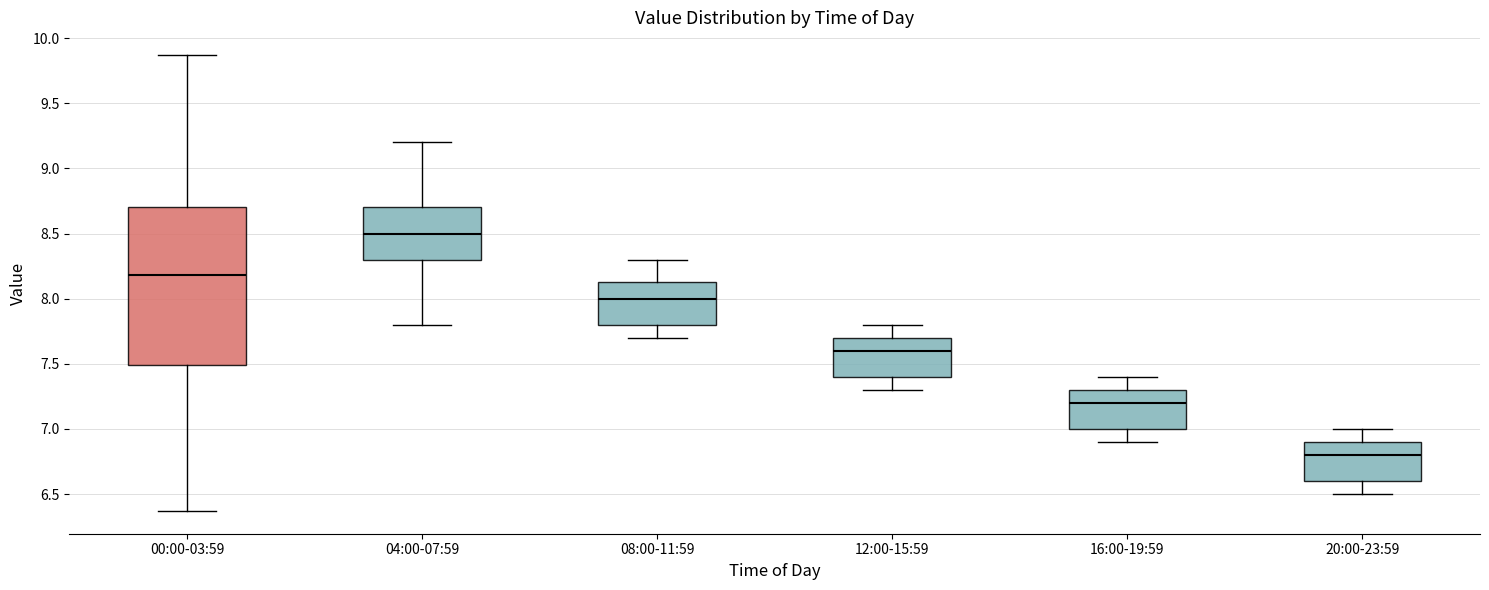

Which box has the lowest median line?

20:00-23:59